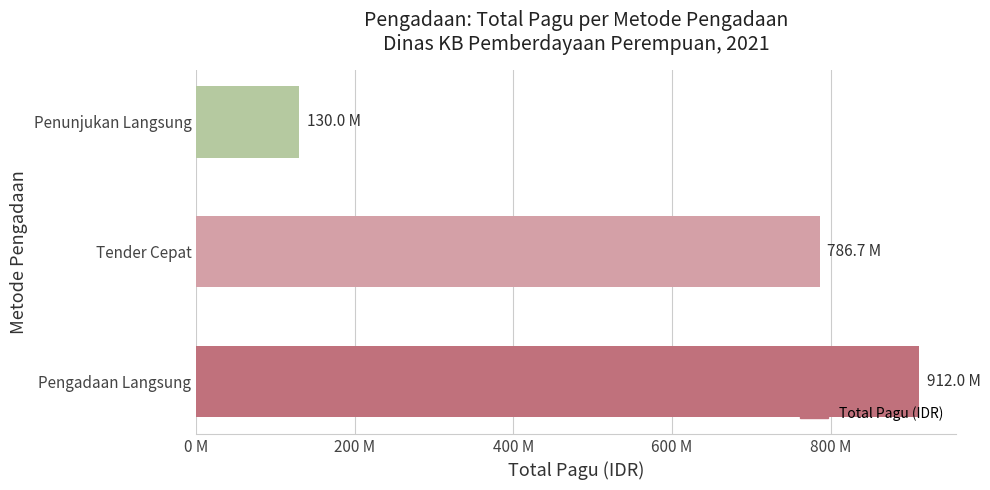

Count the values in the range 130000000 to 912045000.

3